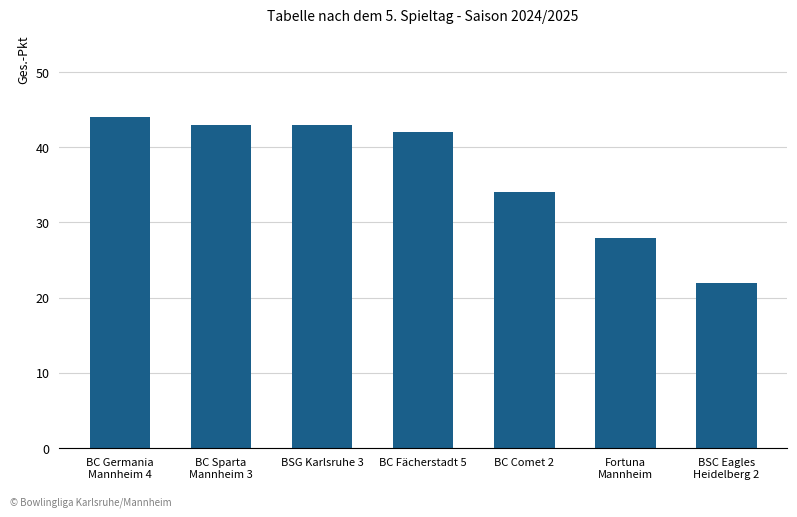

Reading left to right, extract all data points from this chart.

44	43	43	42	34	28	22